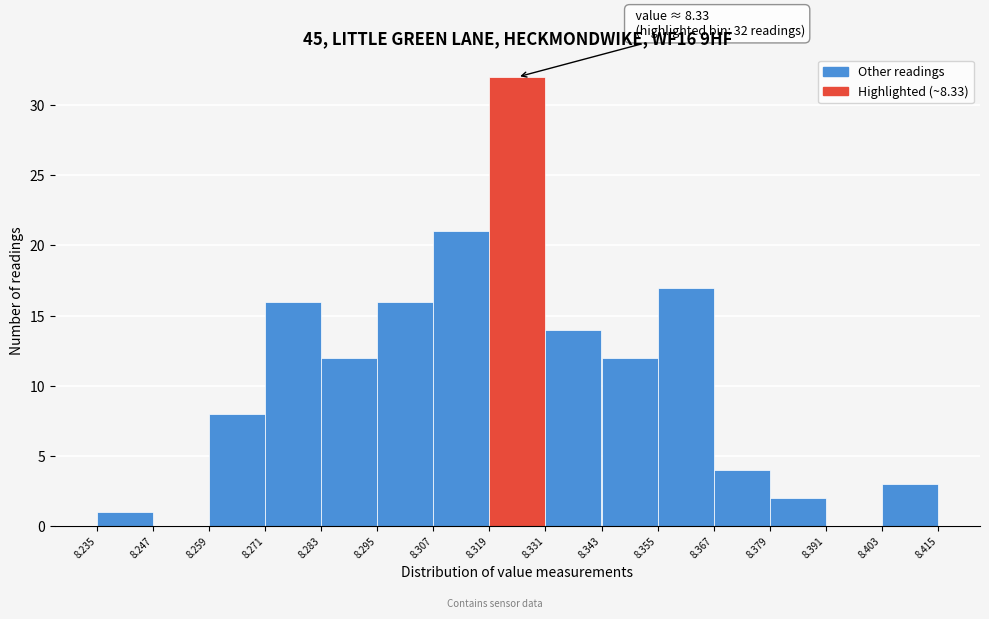

Which range on the x-axis has the tallest bar?

8.319 to 8.331